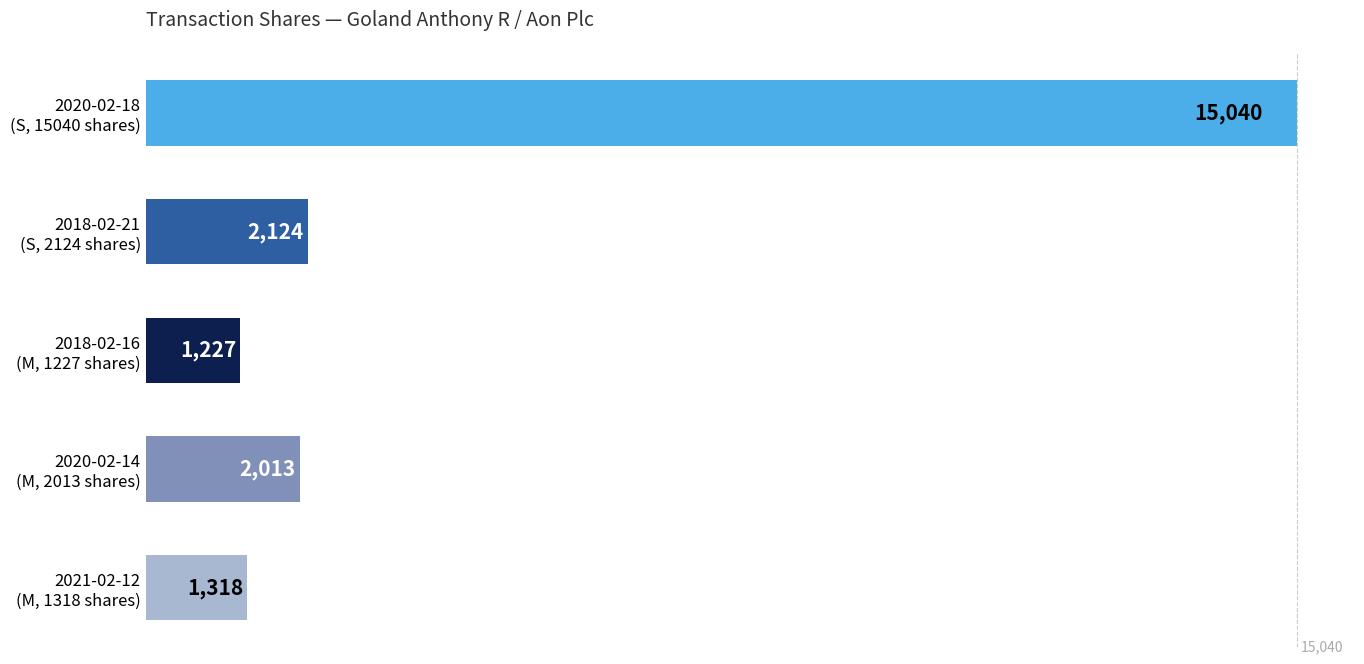

Where is the data nearest to the value 8133?

2018-02-21
(S, 2124 shares)